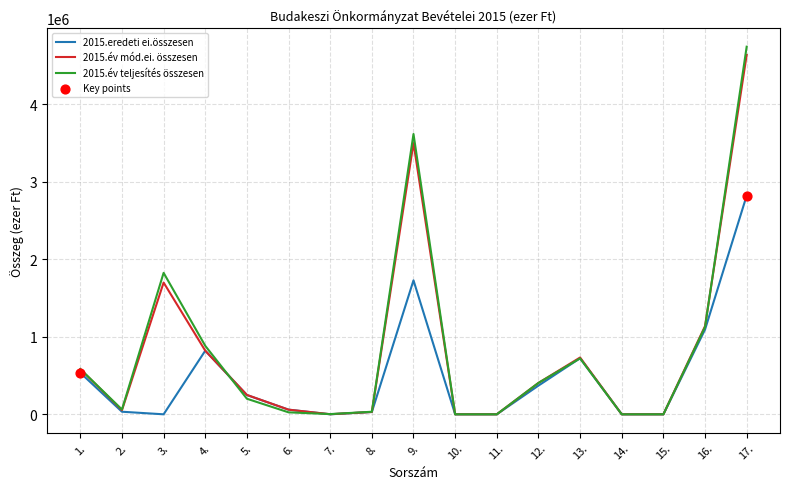

Which series has the widest spread of values?

2015.év teljesítés összesen